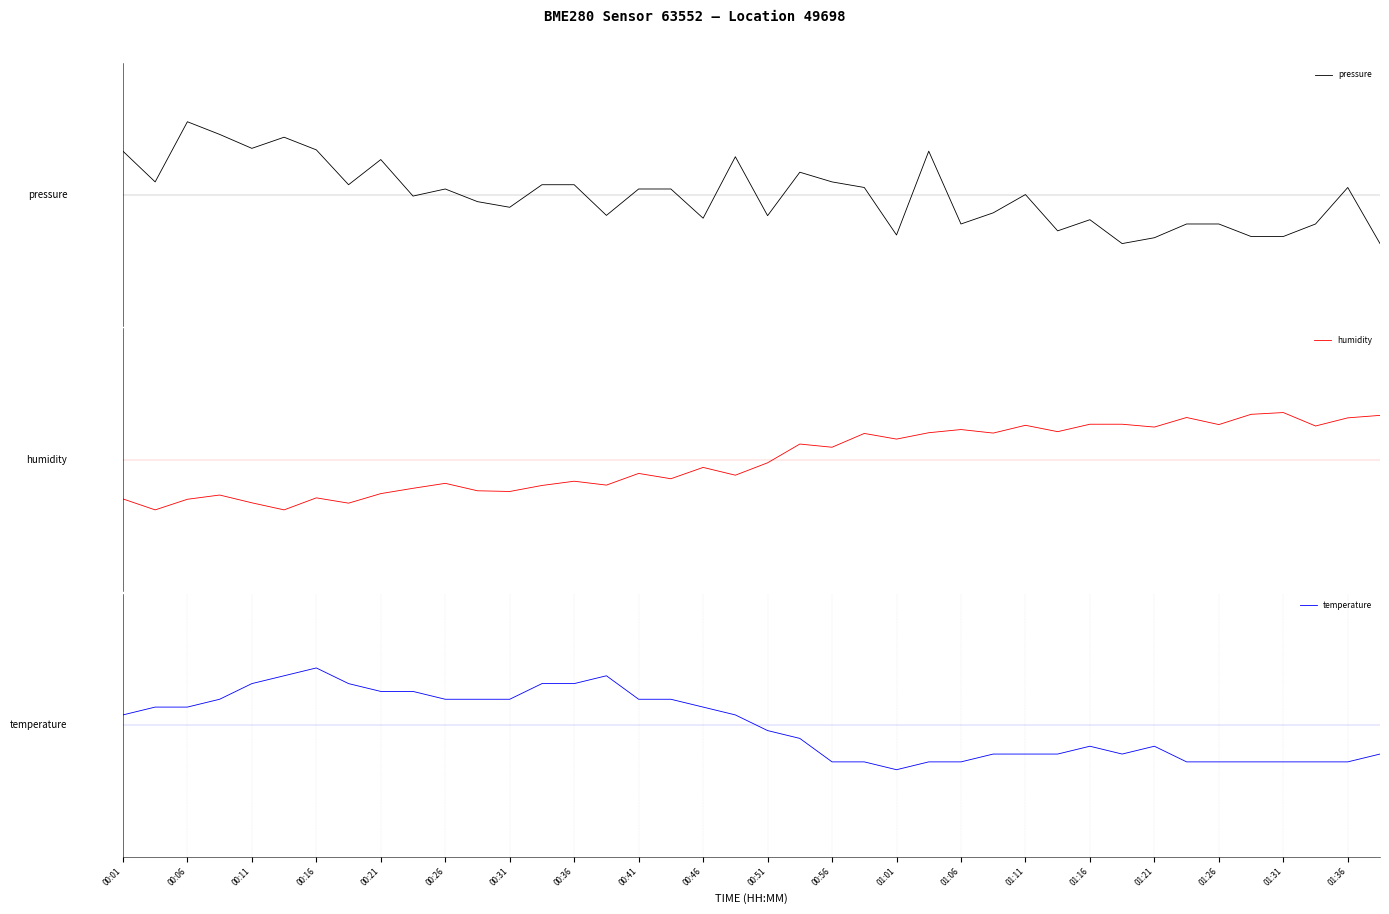

What are all the series names shown in the legend?

pressure, humidity, temperature